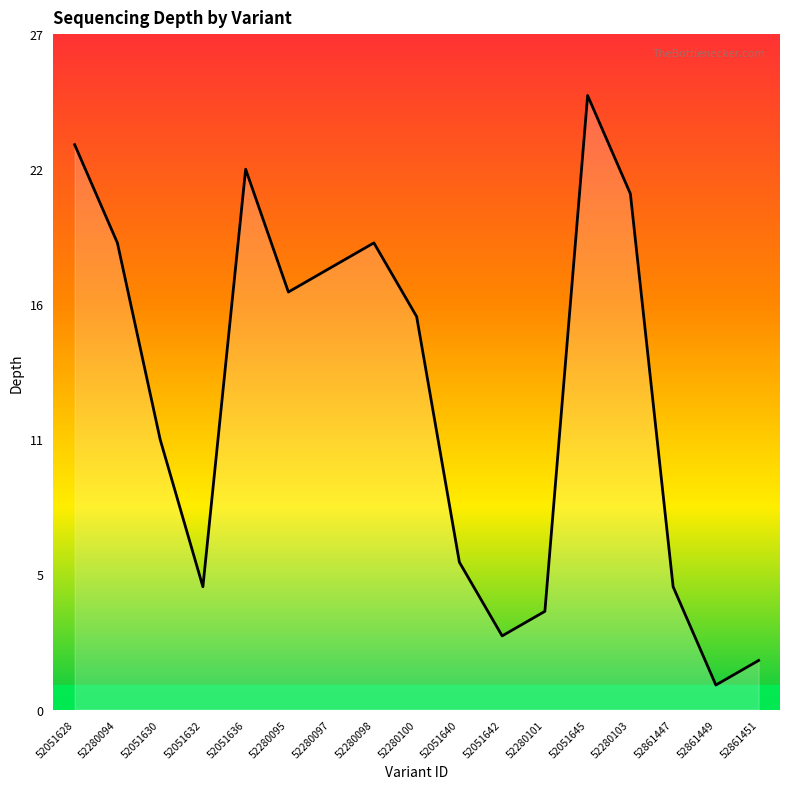

Does the chart have visible grid lines?

No